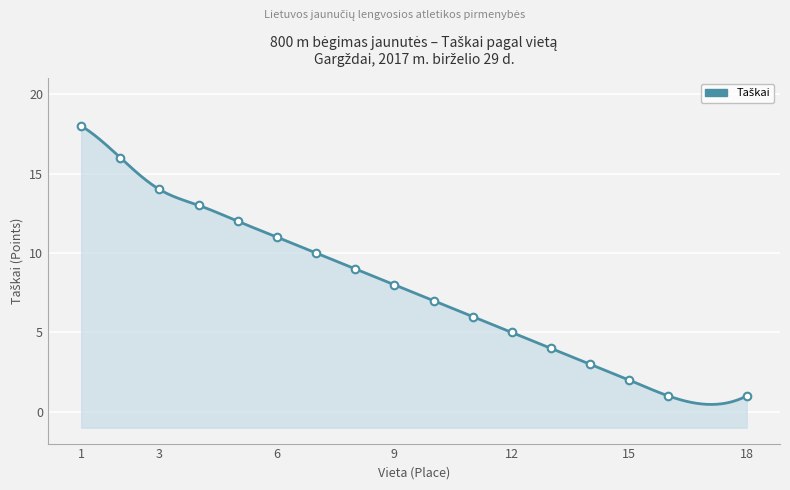

What is the ratio of the value at 8 to the value at 9?

1.1